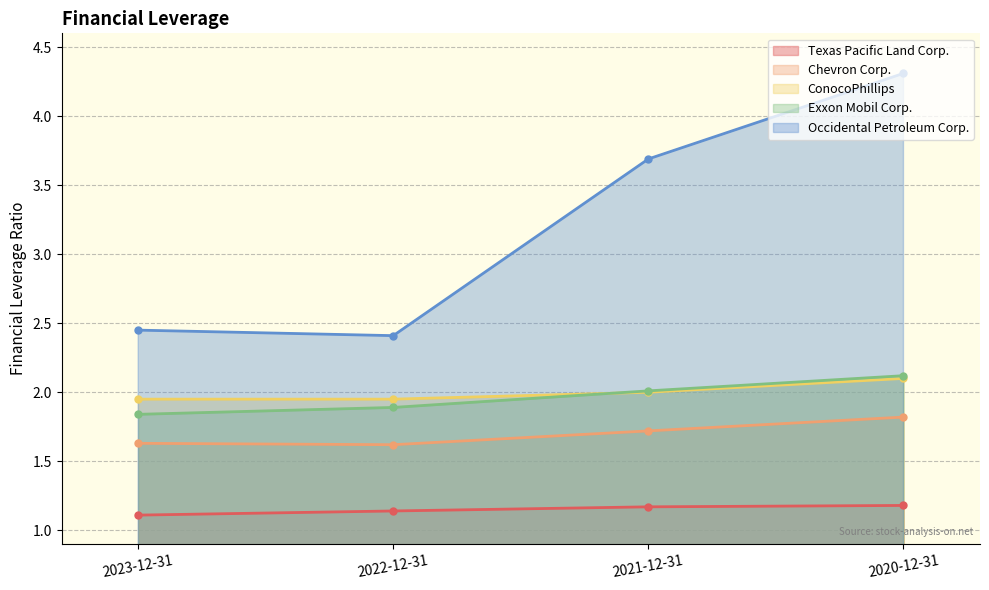

At which label is Exxon Mobil Corp. closest to 1?

2023-12-31